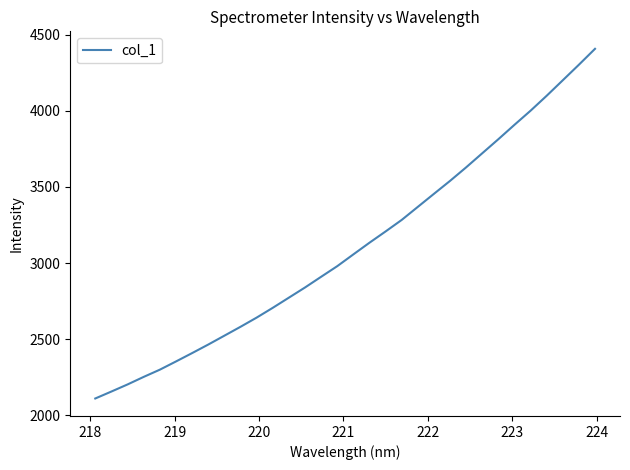

Count the number of data series in this chart.

1